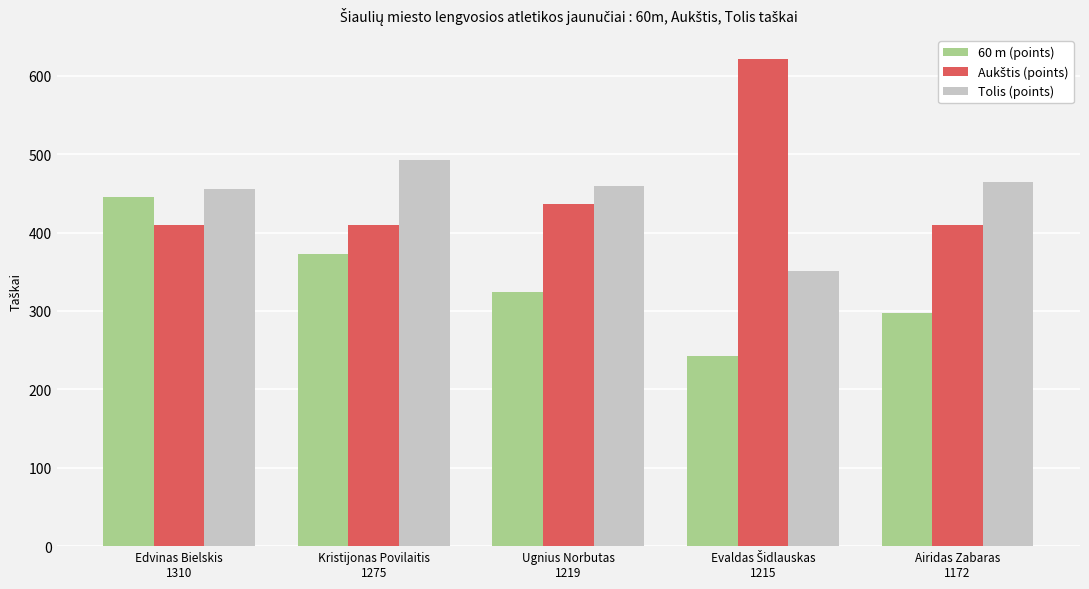

The value of 60 m (points) at Edvinas Bielskis
1310 is 149. True or false?

False